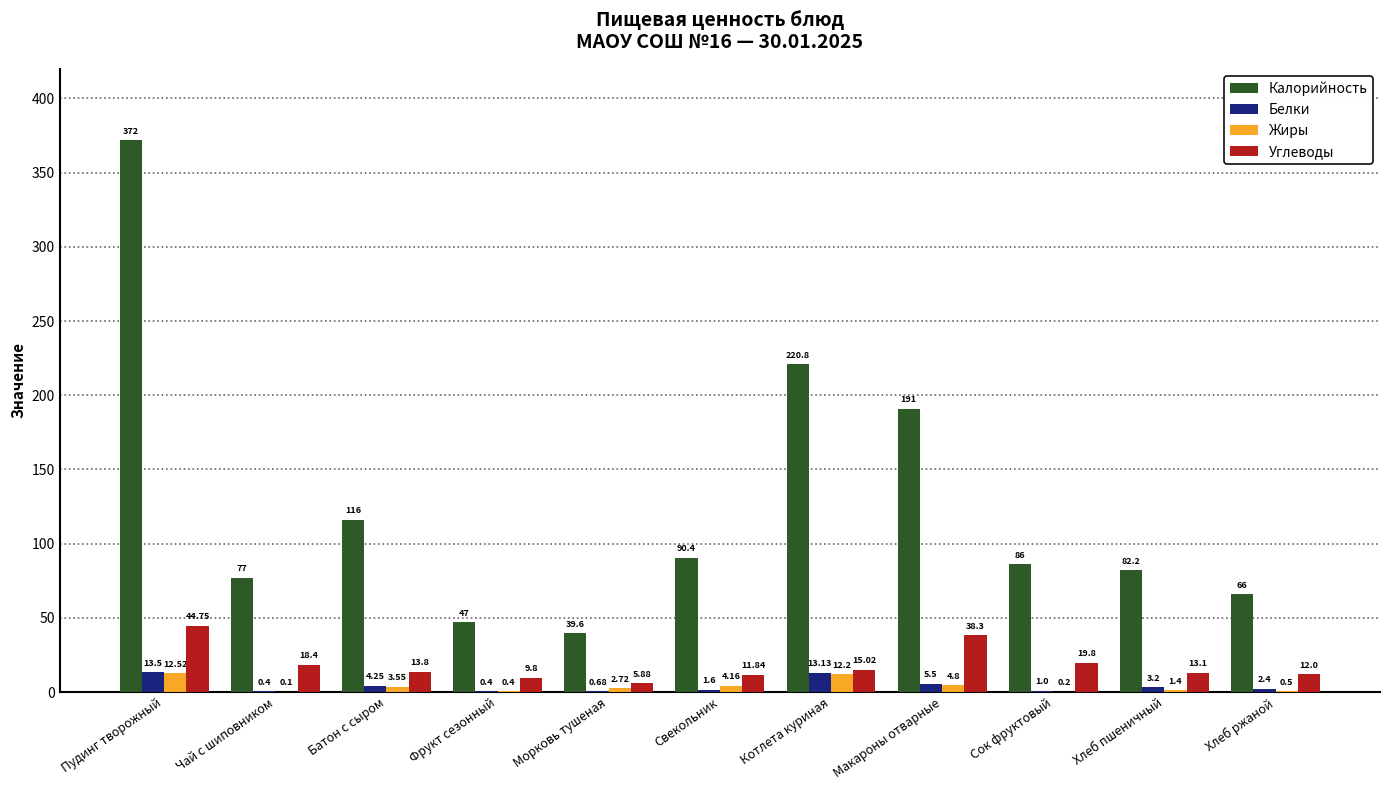

At which label is Калорийность closest to 205?

Макароны отварные